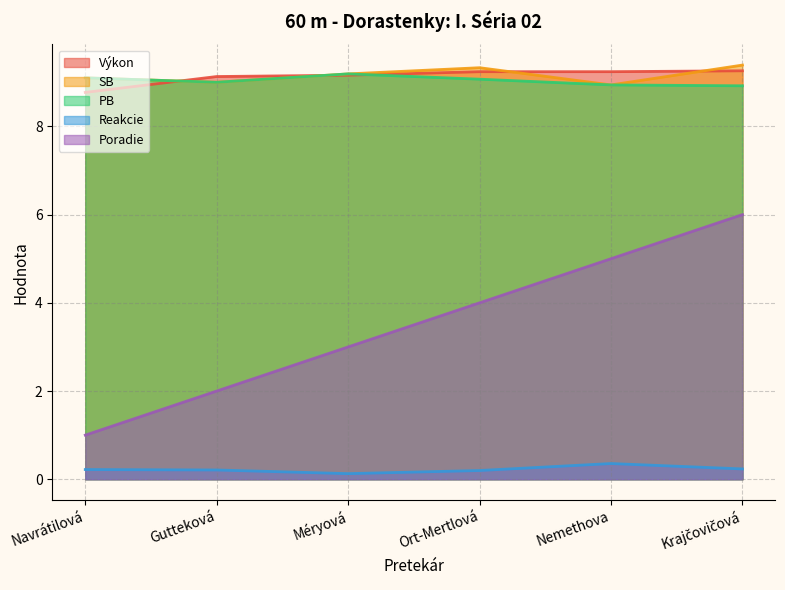

Reading left to right, extract all data points from this chart.

Výkon: 8.8	9.1	9.2	9.2	9.2	9.3
Reakcie: 0.2	0.2	0.1	0.2	0.4	0.2
SB: 9.1	9.0	9.2	9.3	8.9	9.4
PB: 9.1	9.0	9.2	9.1	8.9	8.9
Poradie: 1.0	2.0	3.0	4.0	5.0	6.0